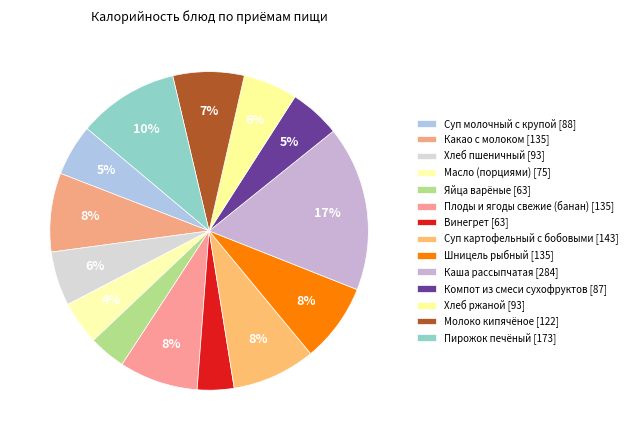

How many slices are in this pie chart?

14